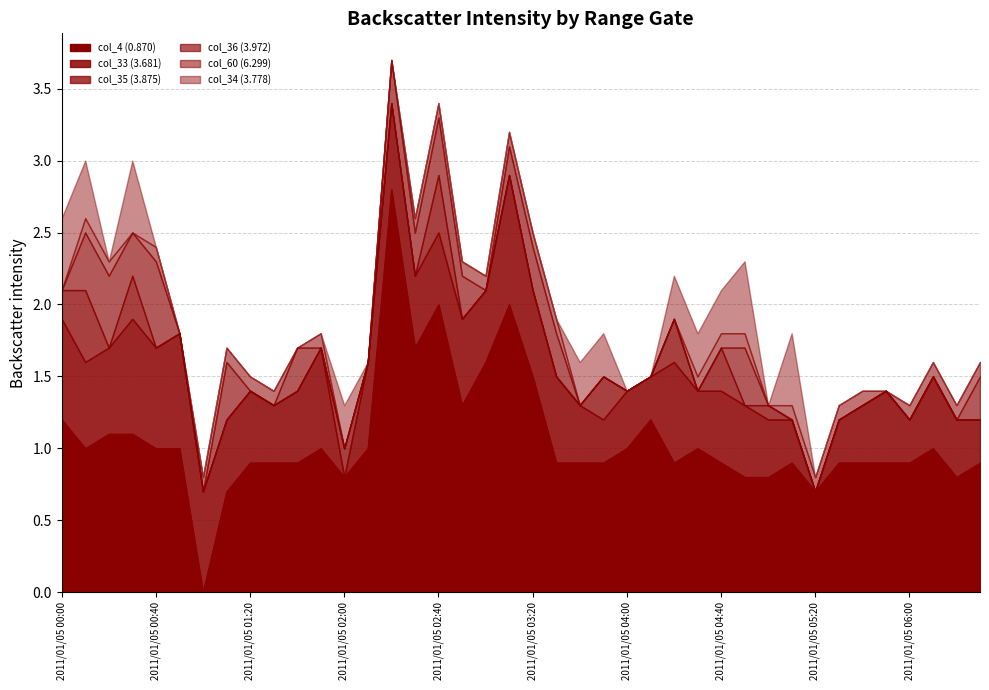

What are all the series names shown in the legend?

col_4 (0.870), col_33 (3.681), col_35 (3.875), col_36 (3.972), col_60 (6.299), col_34 (3.778)